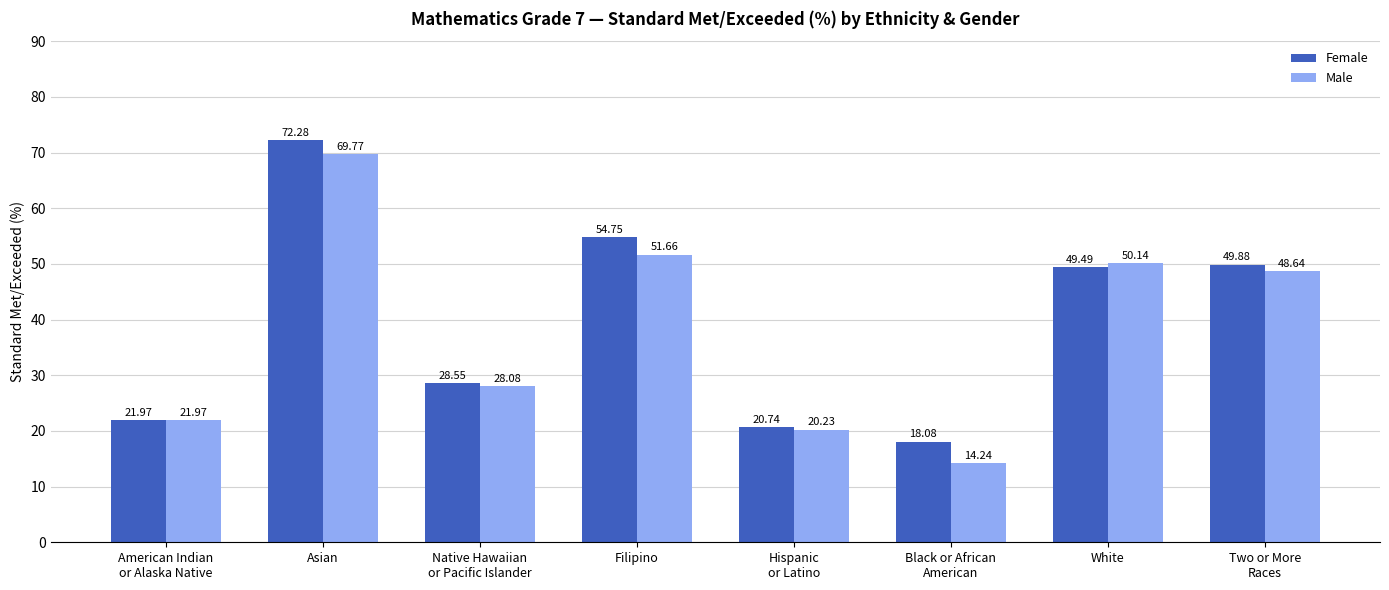

The value of Female at Asian is 72.3. True or false?

True